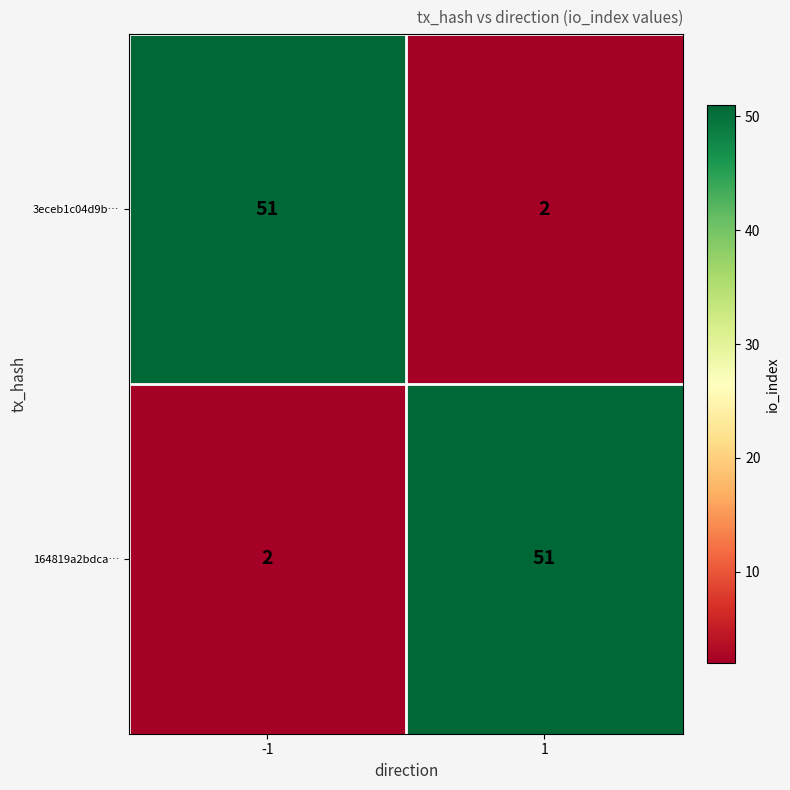

List the labels in order of 164819a2bdca… value, largest first.

1, -1